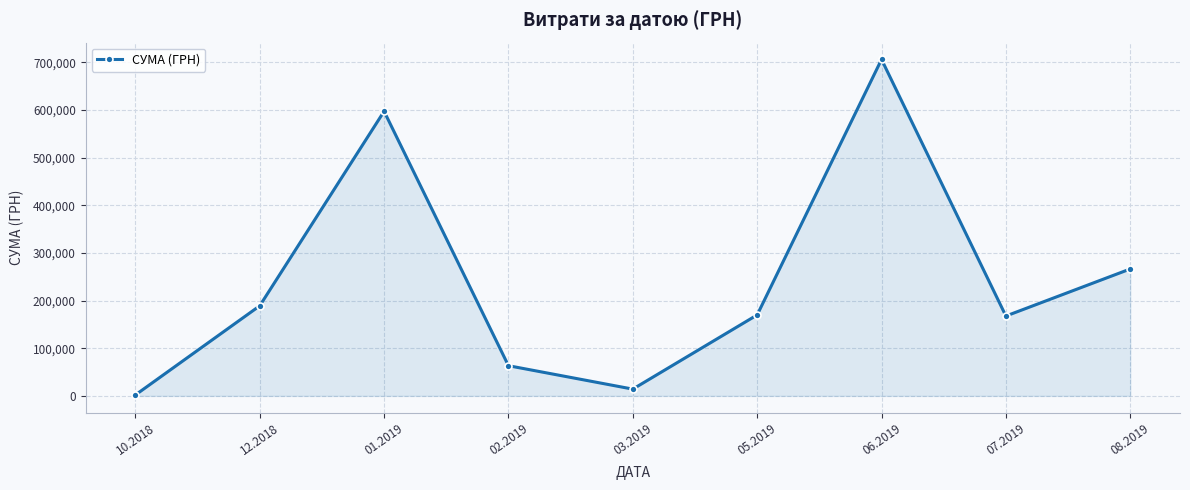

What is the value of the 9th point from the left?

266336.1